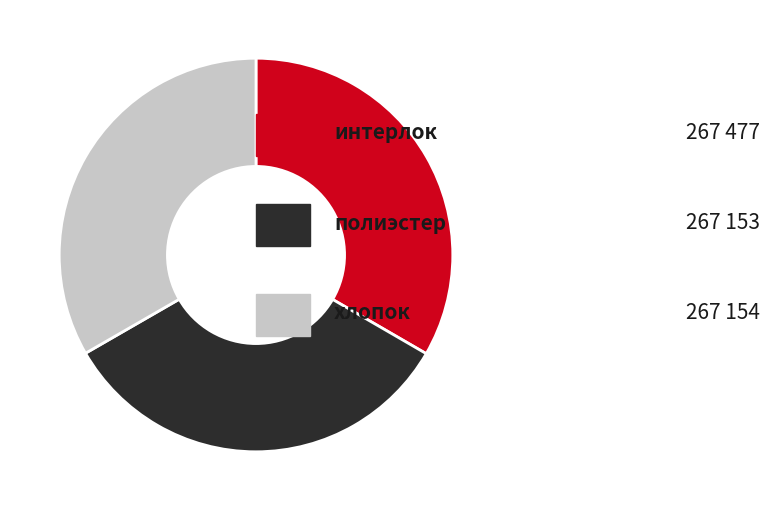

Is there any slice that represents more than half of the pie?

No